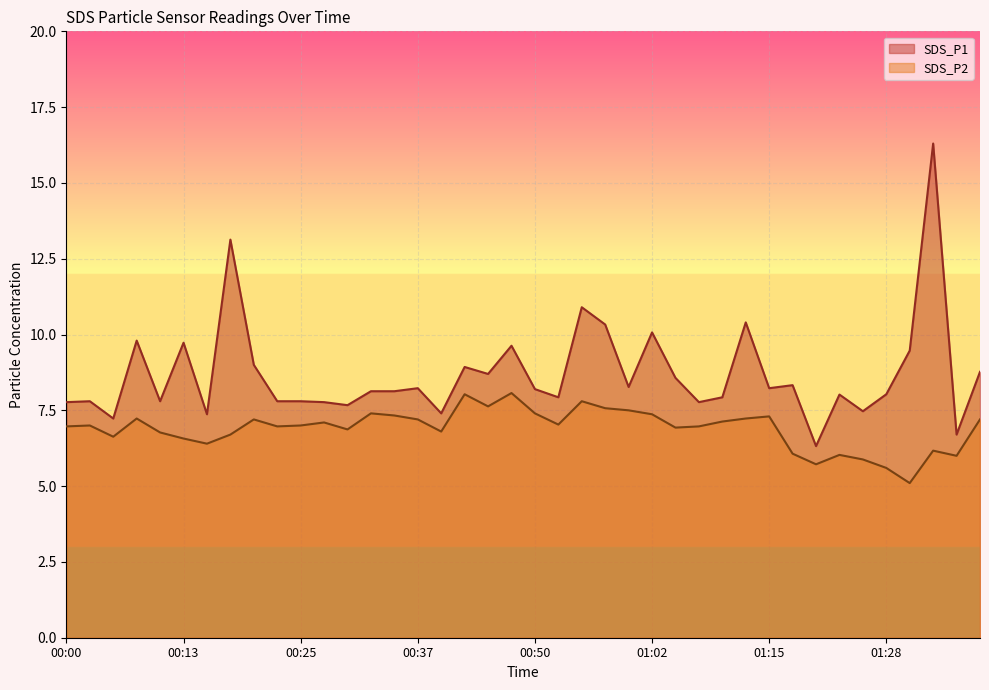

Between 00:15 and 01:05, which series saw the biggest shift?

SDS_P1